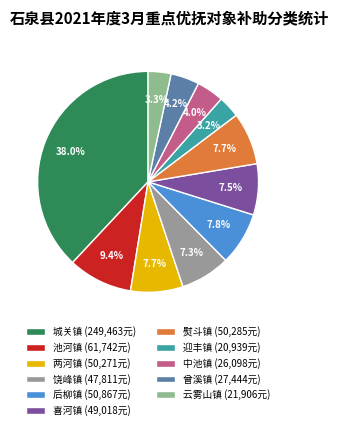

Which has a higher value, 熨斗镇 or 后柳镇?

后柳镇